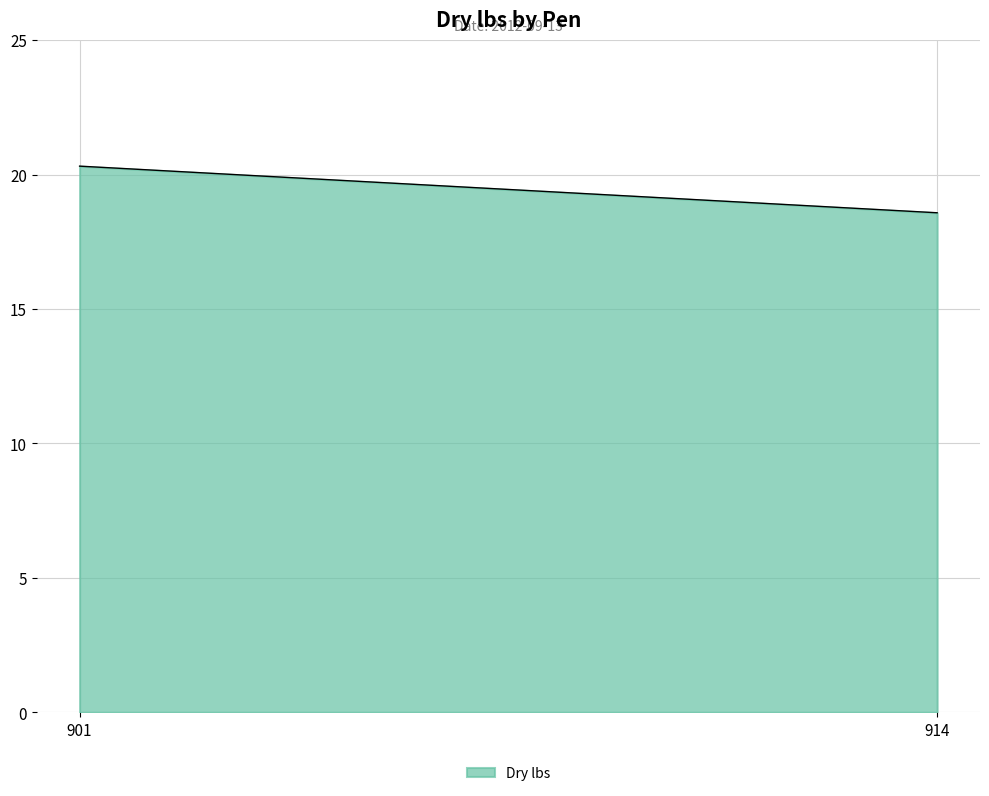

List the labels in order of value, largest first.

901, 914